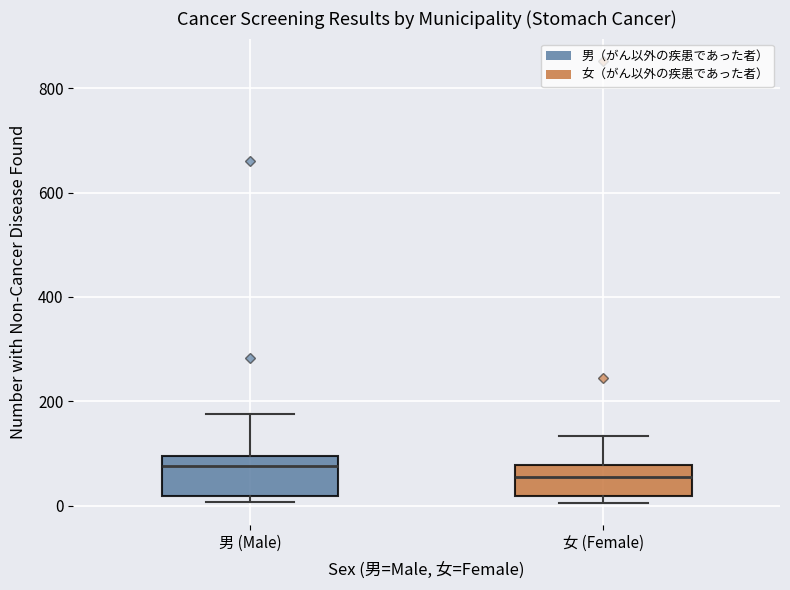

Where does the median line of the box for 女 (Female) sit on the y-axis? The values are not printed on the chart, so give them approximately, as read against the axis.

60